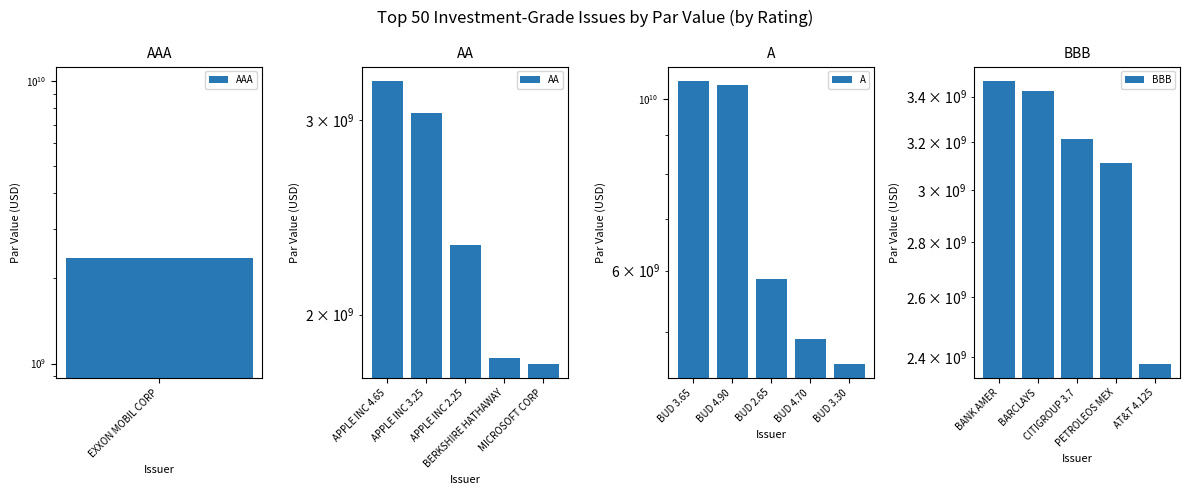

What is the minimum value shown in the chart?

1806606000